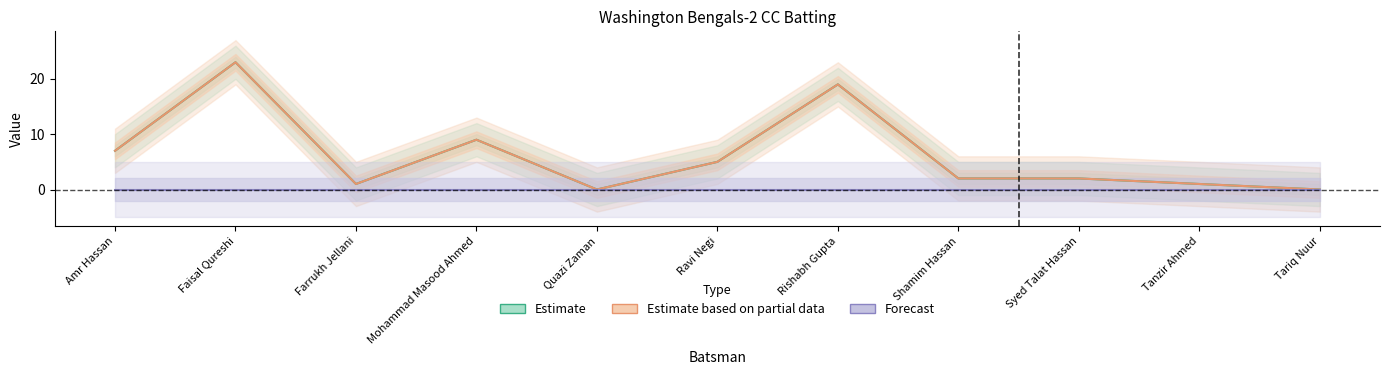

What position from the right is Farrukh Jellani?

9